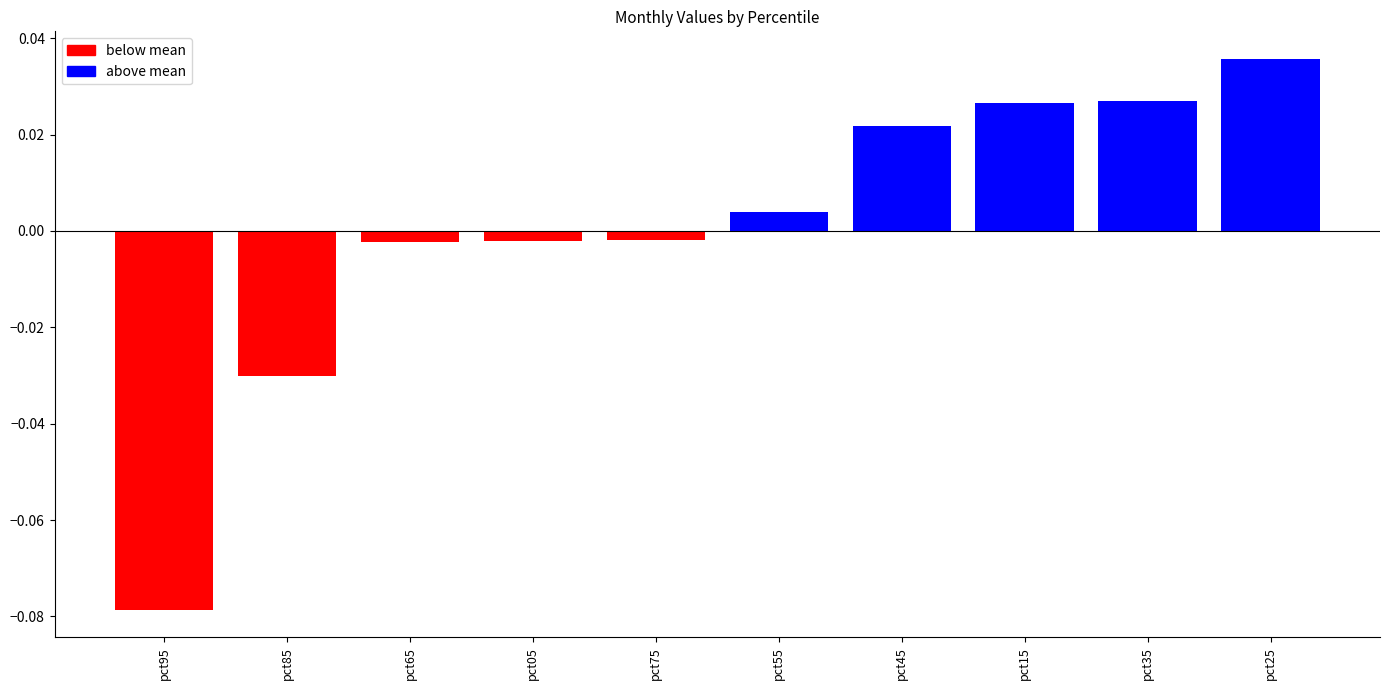

Which has a higher value, pct25 or pct45?

pct25